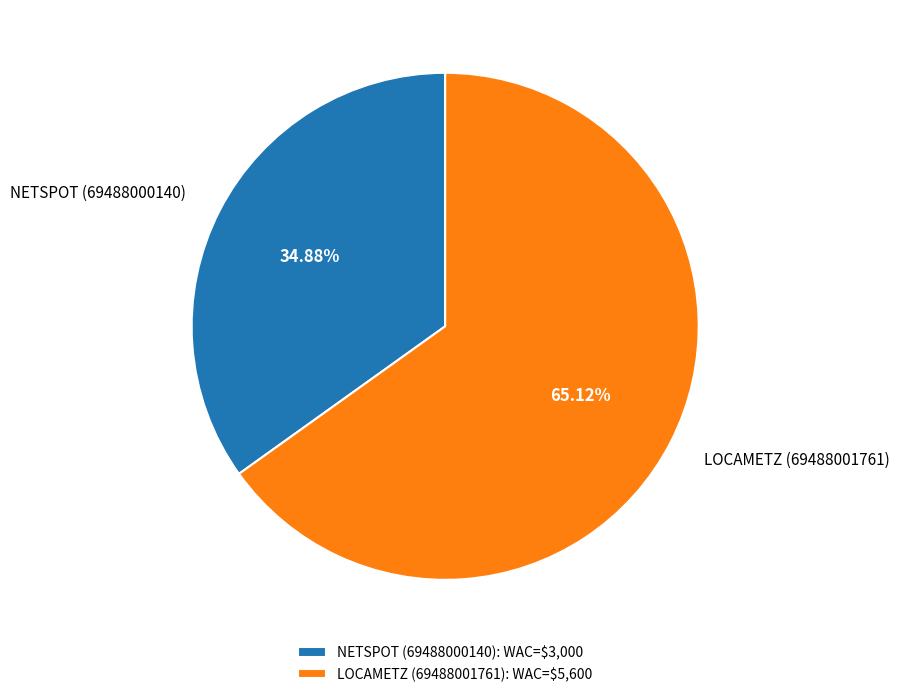

What percentage do NETSPOT (69488000140) and LOCAMETZ (69488001761) together represent?

100.0%